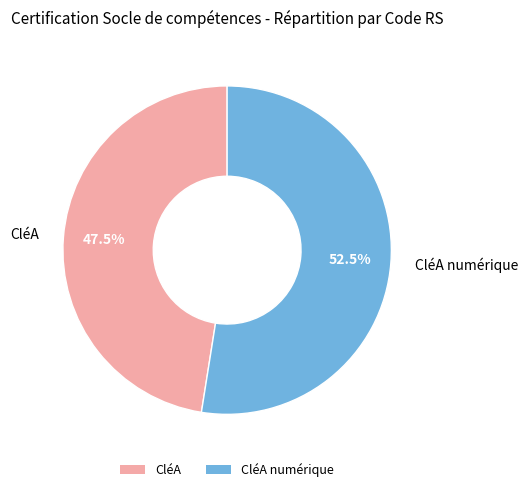

Is it true that CléA numérique is 41% of the pie?

False